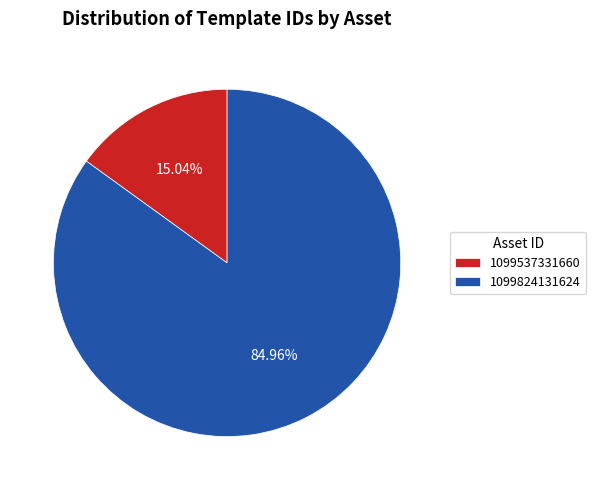

What percentage is the 1099824131624 slice, to the nearest percent?

85%